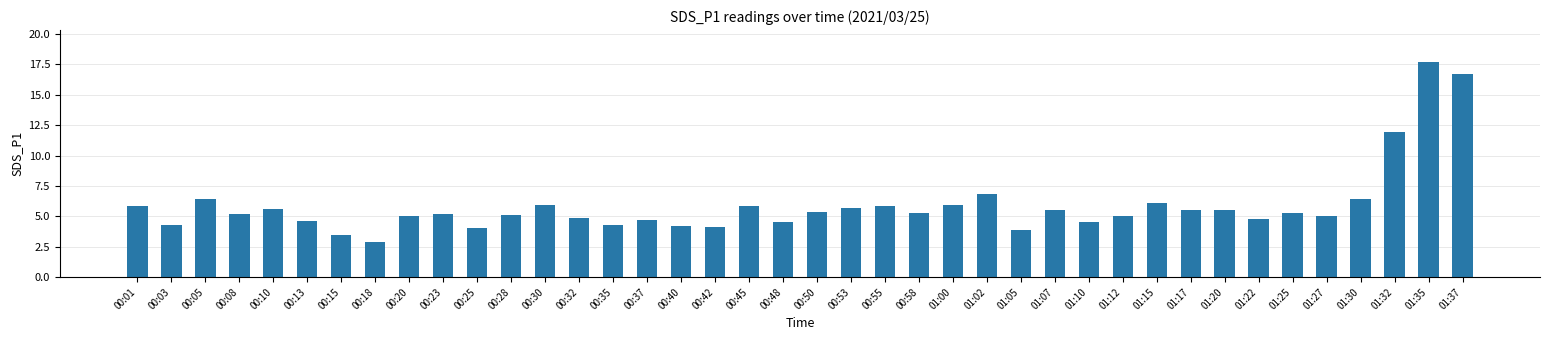

What is the change in value from 01:30 to 01:35?

+11.2